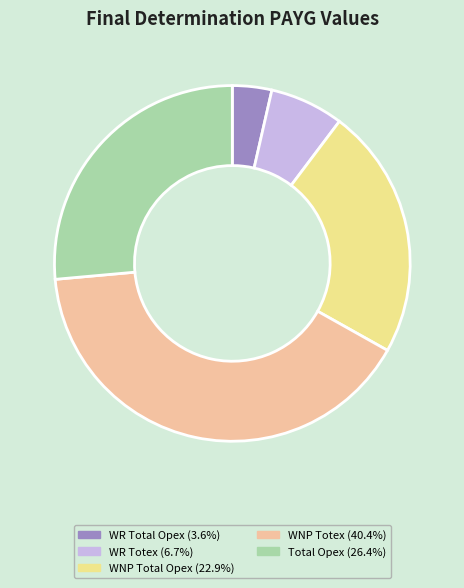

Is the sum of Total Opex (26.4%) and WNP Total Opex (22.9%) greater than half?

No